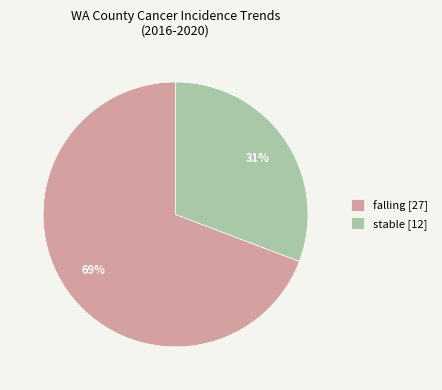

Does stable represent more than half of the total?

No